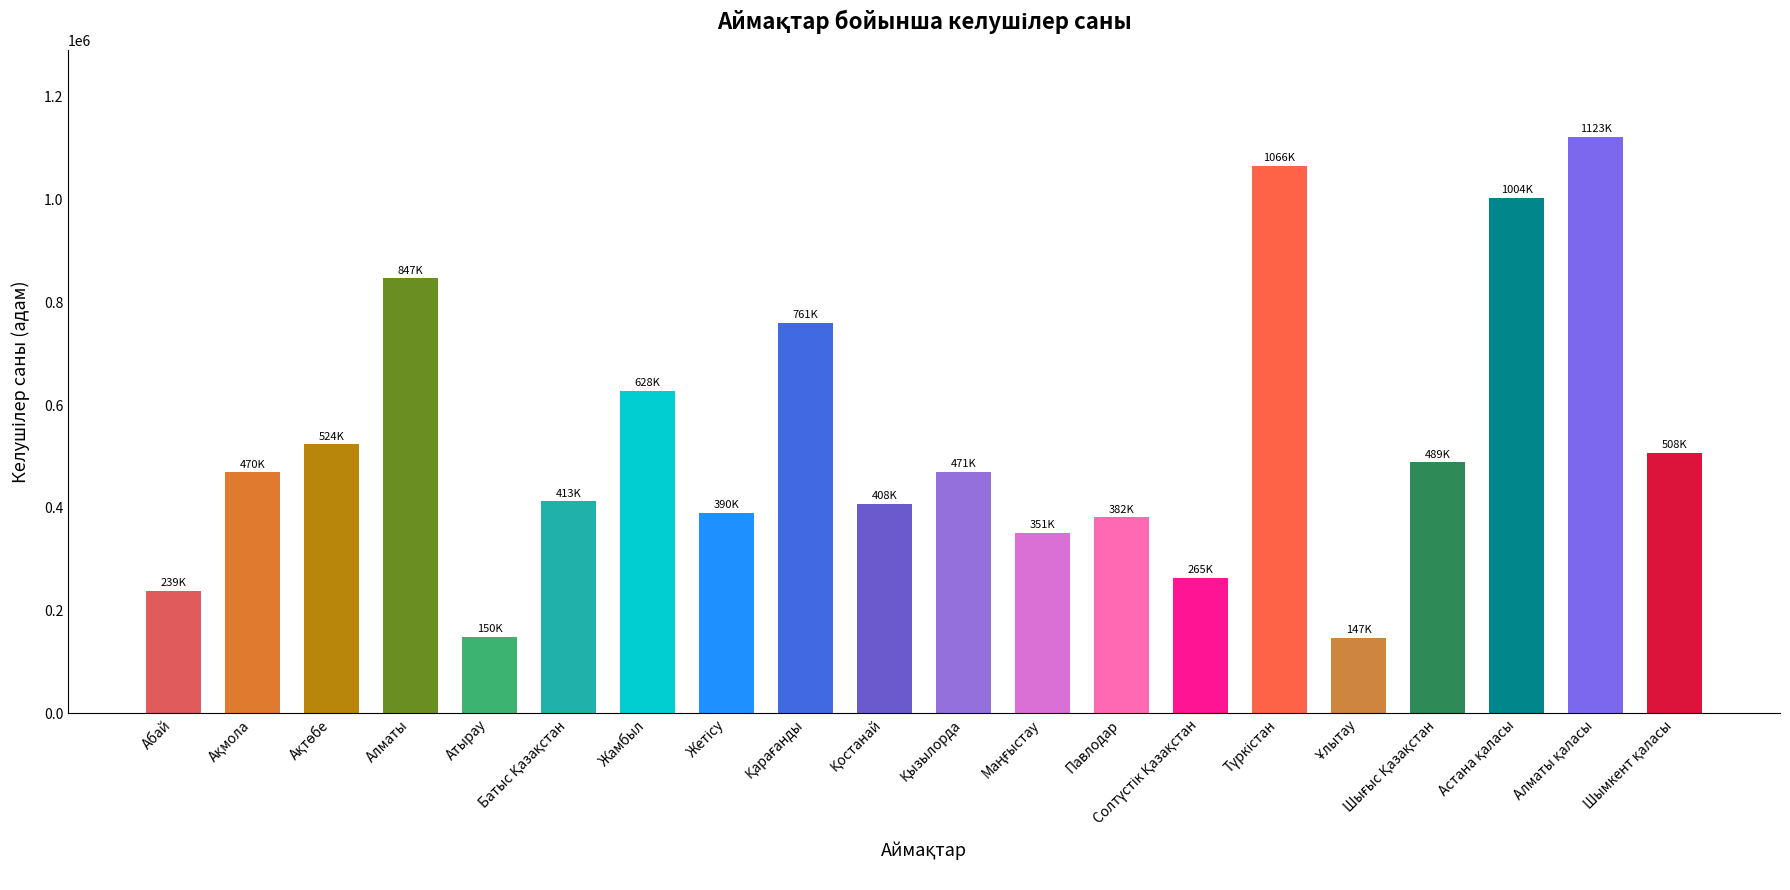

What position from the left is Абай?

1